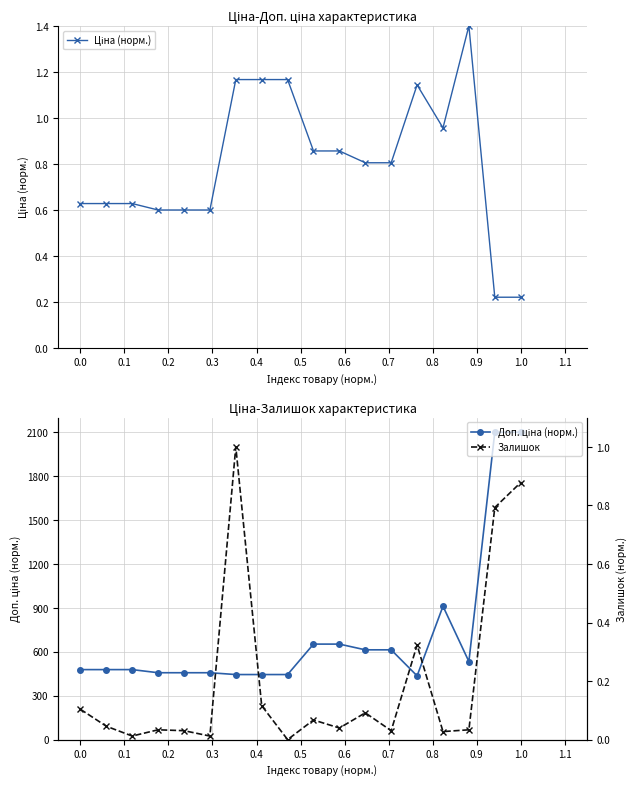

Which series has the largest range (max minus min)?

Доп. ціна (норм.)